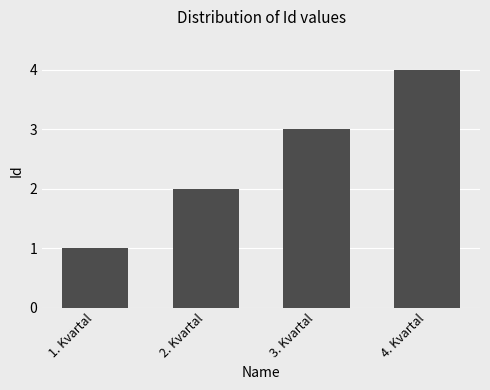

What is the greatest value displayed?

4